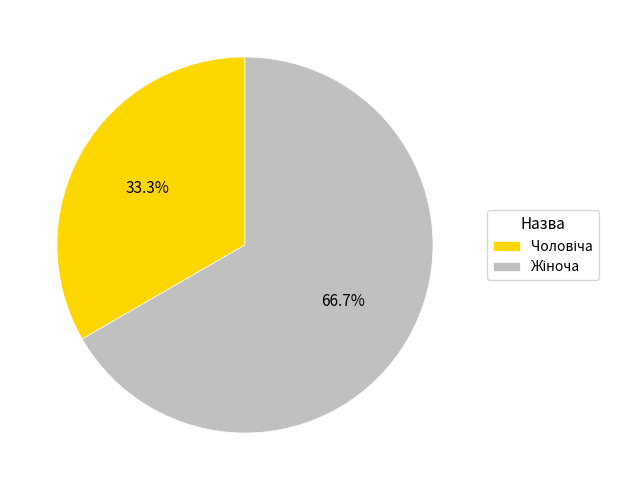

Is there any slice that represents more than half of the pie?

Yes